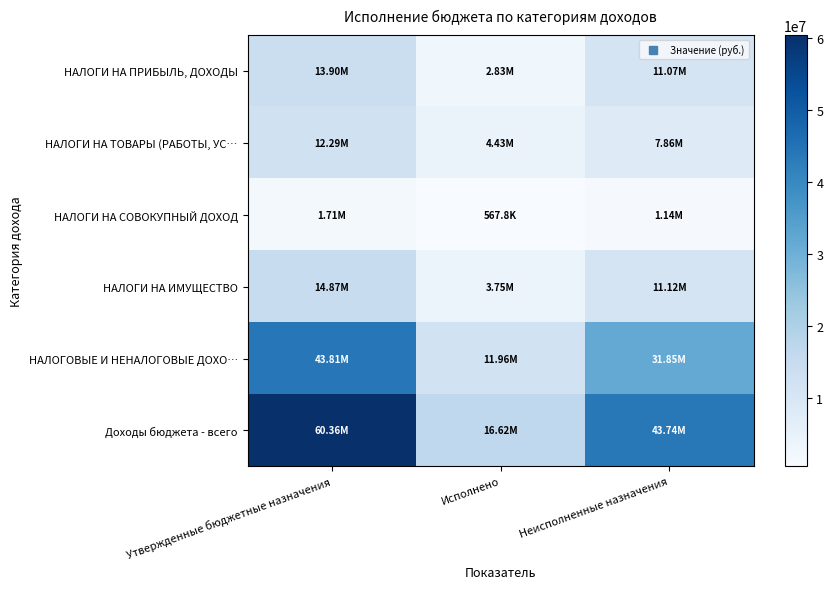

Reading left to right, what are all the values shown in this chart?

НАЛОГИ НА ПРИБЫЛЬ, ДОХОДЫ: Утвержденные бюджетные назначения=13900000.0	Исполнено=2831183.0	Неисполненные назначения=11068817.0
НАЛОГИ НА ТОВАРЫ (РАБОТЫ, УС…: Утвержденные бюджетные назначения=12288600.0	Исполнено=4430182.6	Неисполненные назначения=7858417.4
НАЛОГИ НА СОВОКУПНЫЙ ДОХОД: Утвержденные бюджетные назначения=1710000.0	Исполнено=567848.2	Неисполненные назначения=1142151.8
НАЛОГИ НА ИМУЩЕСТВО: Утвержденные бюджетные назначения=14870000.0	Исполнено=3748985.8	Неисполненные назначения=11121014.2
НАЛОГОВЫЕ И НЕНАЛОГОВЫЕ ДОХО…: Утвержденные бюджетные назначения=43807100.0	Исполнено=11956986.0	Неисполненные назначения=31850114.0
Доходы бюджета - всего: Утвержденные бюджетные назначения=60356300.0	Исполнено=16615165.9	Неисполненные назначения=43741134.1